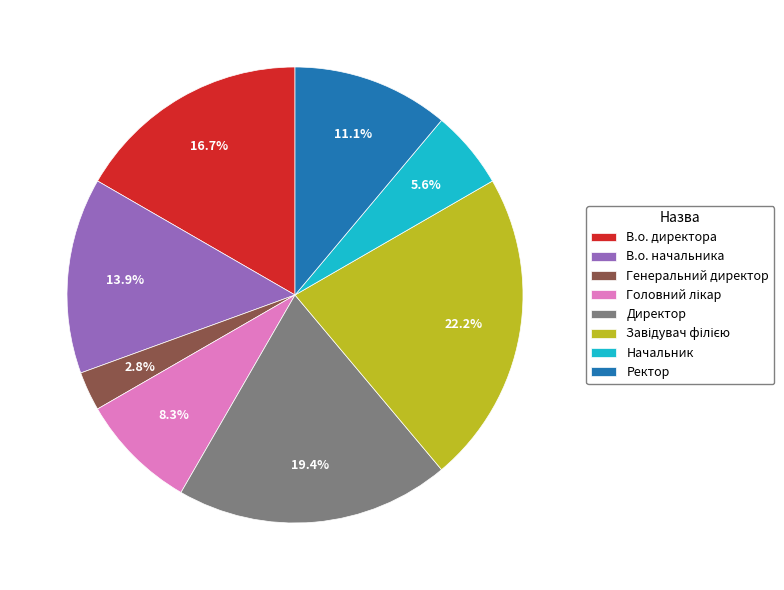

To the nearest percent, what portion does В.о. начальника represent?

14%